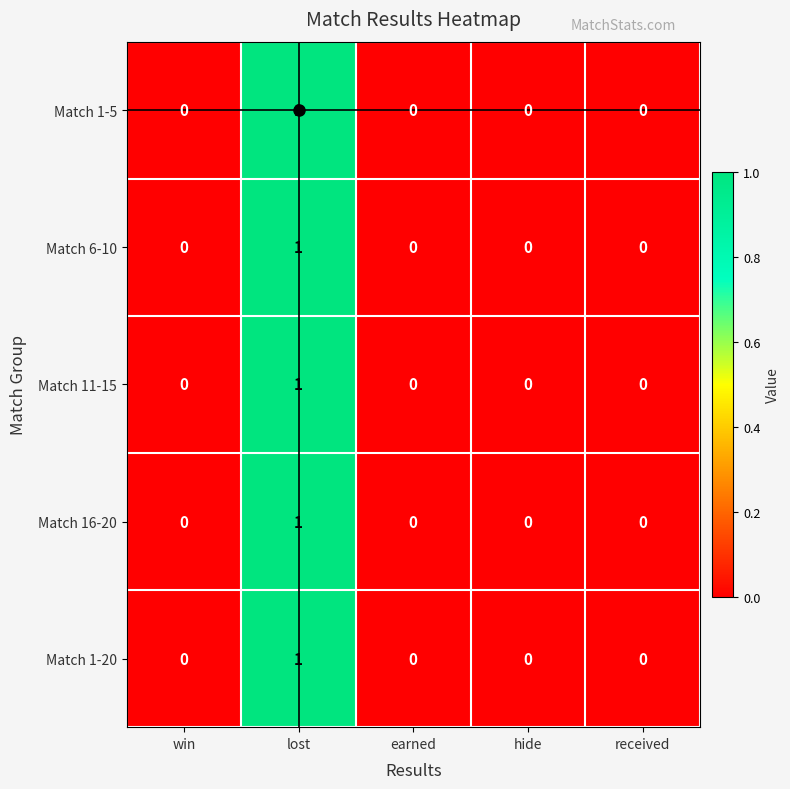

True or false: Match 6-10 has a value of -1 at win.

False